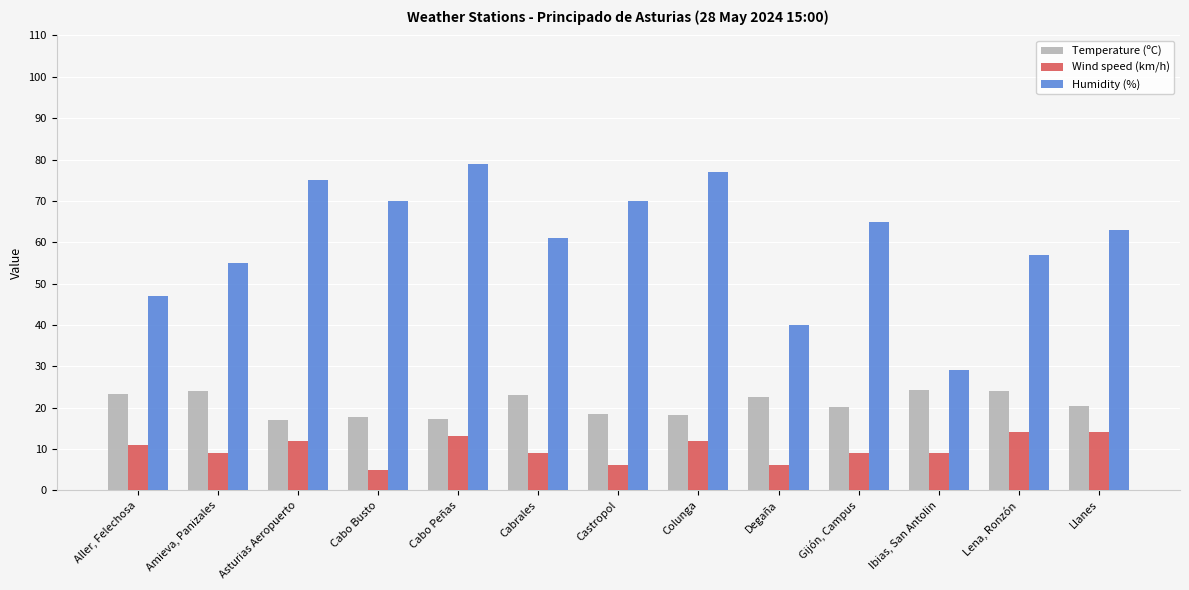

Rank the series by their average value, from lowest to highest.

Wind speed (km/h), Temperature (ºC), Humidity (%)